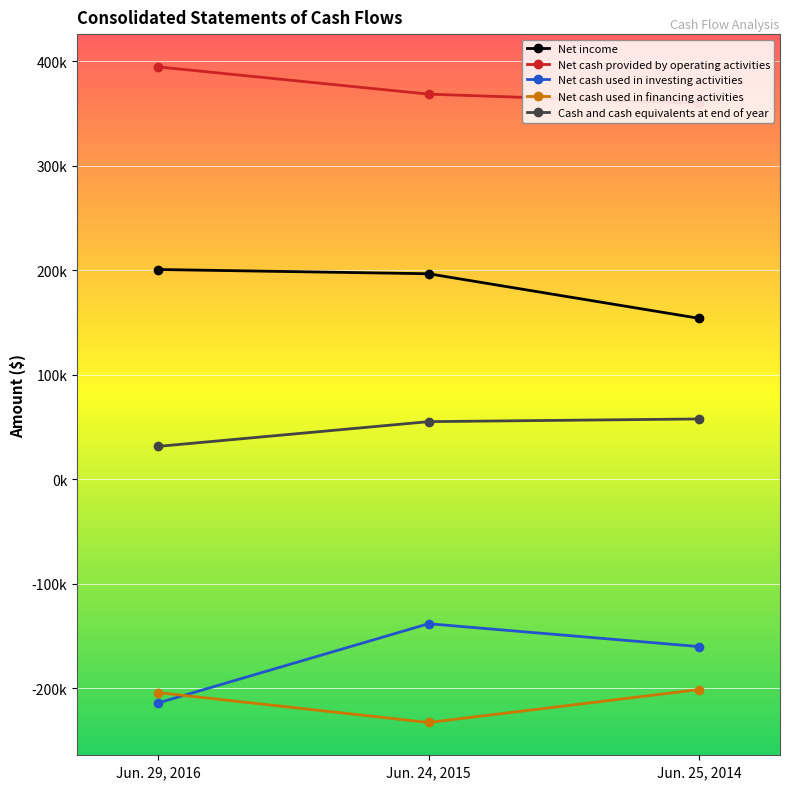

What are all the series names shown in the legend?

Net income, Net cash provided by operating activities, Net cash used in investing activities, Net cash used in financing activities, Cash and cash equivalents at end of year